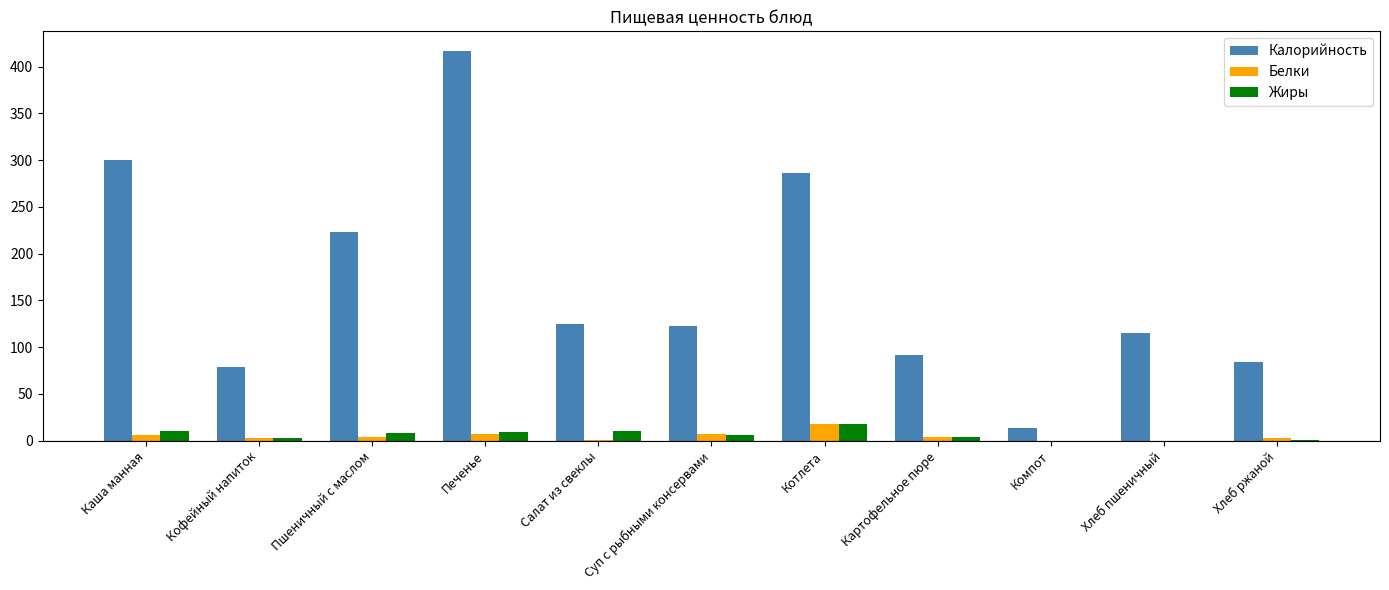

Count the number of categories in the chart.

11